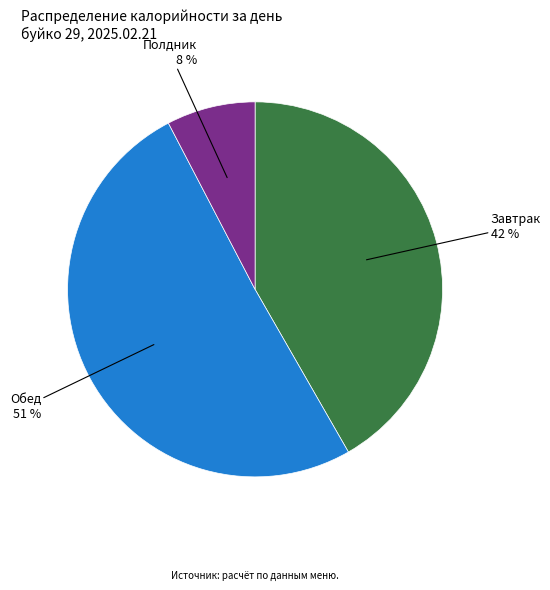

To the nearest percent, what is the average slice percentage?

33%